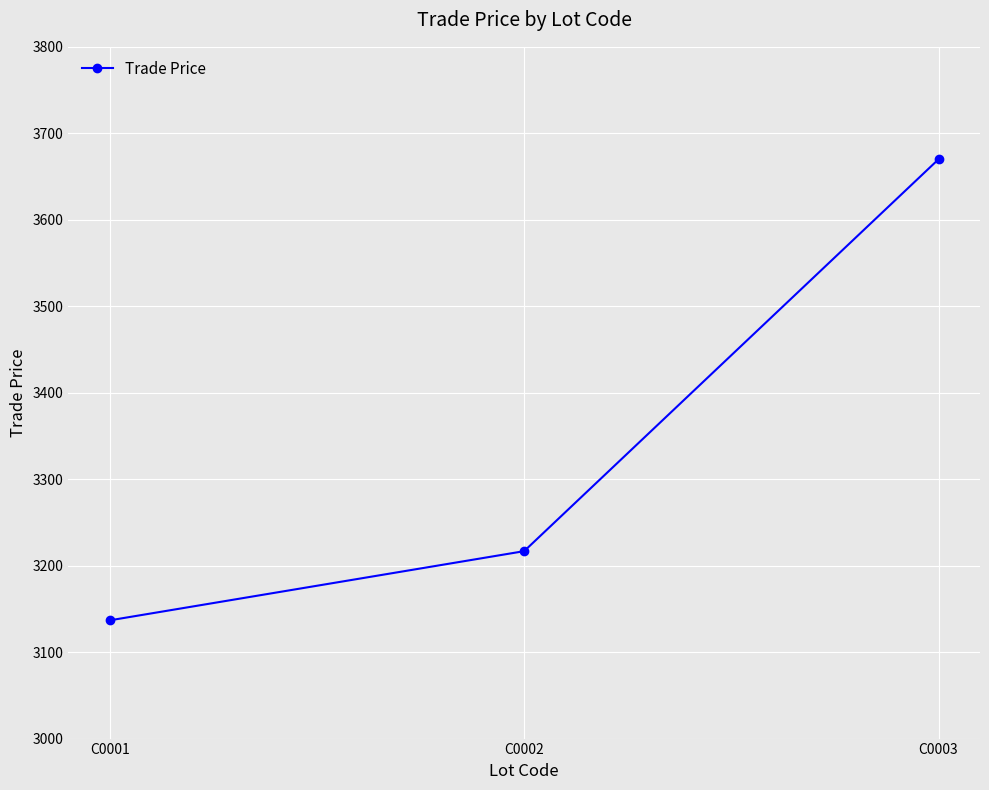

At which label is the value closest to 3403?

C0002